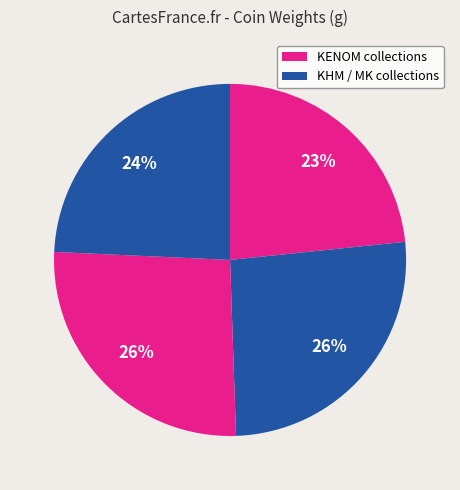

How many segments does this pie chart have?

4